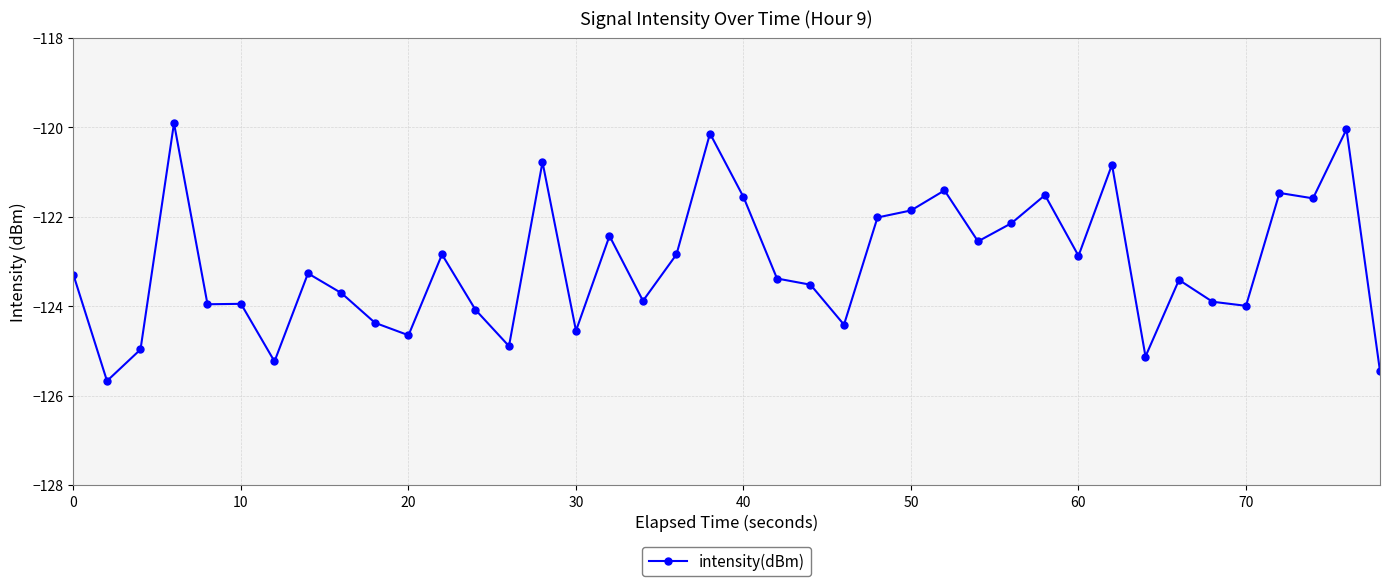

True or false: there are more than 0 points higher than both neighbors.

True